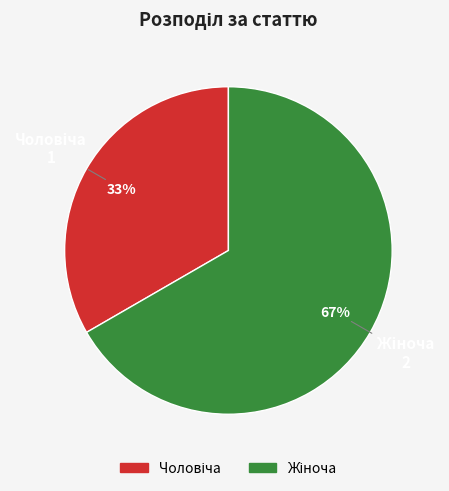

Count the number of slices in the pie.

2